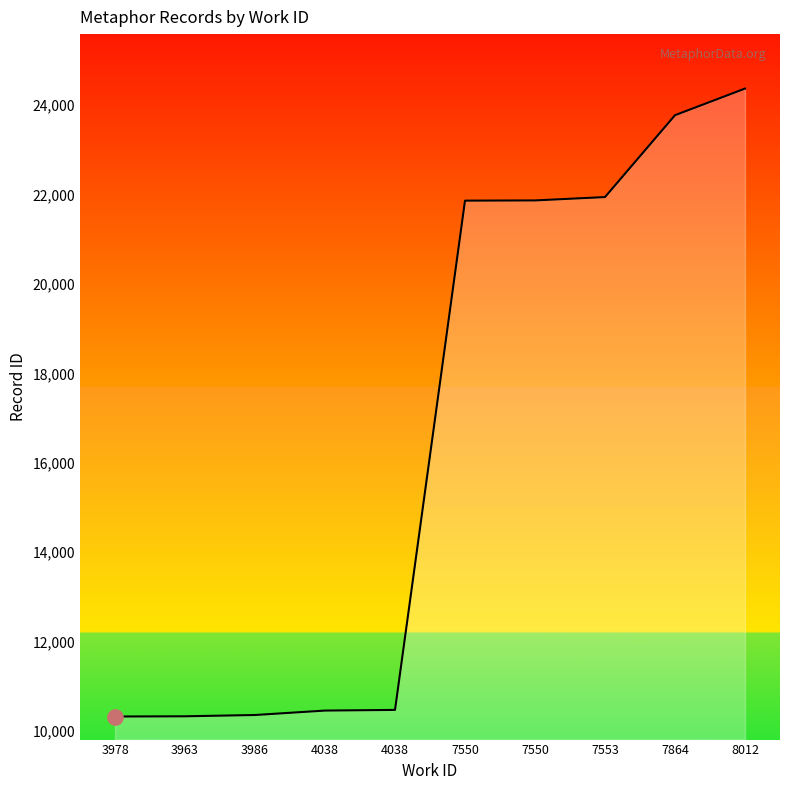

Approximately how many times larger is the value at 3963 compared to 7864?

0.4